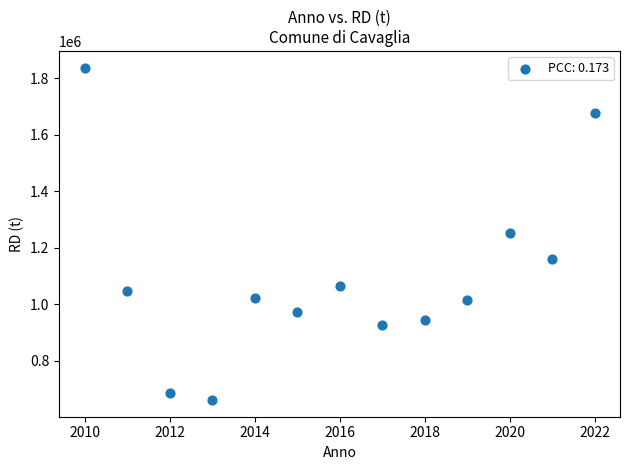

What is the range of X values (max minus min)?

12